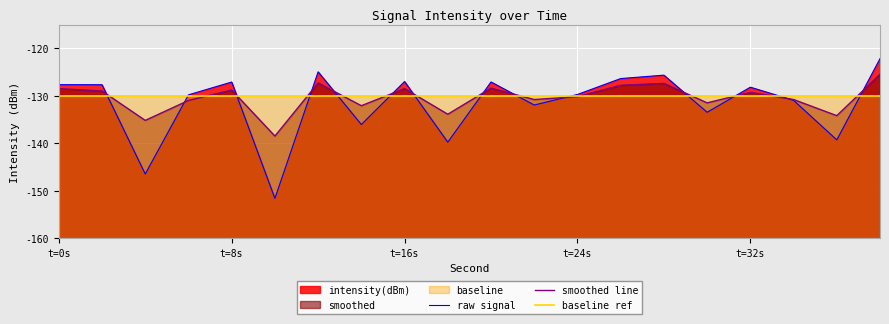

Does the chart display data point markers on the line(s)?

No